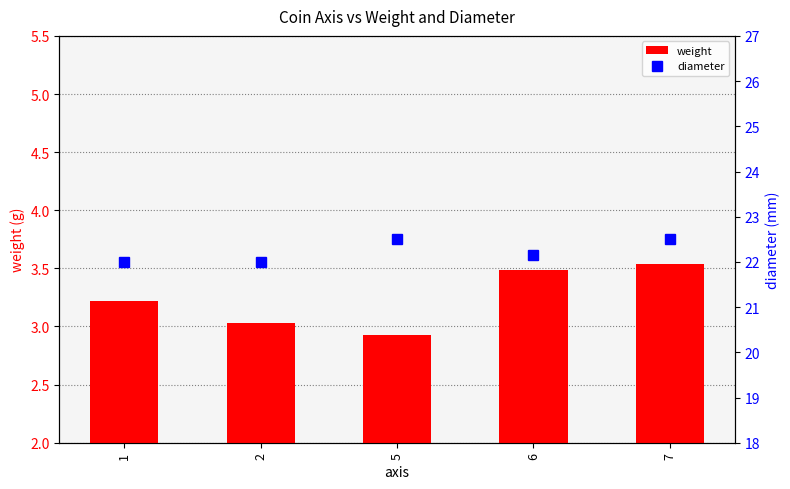

Between 1 and 7, which is larger?

7